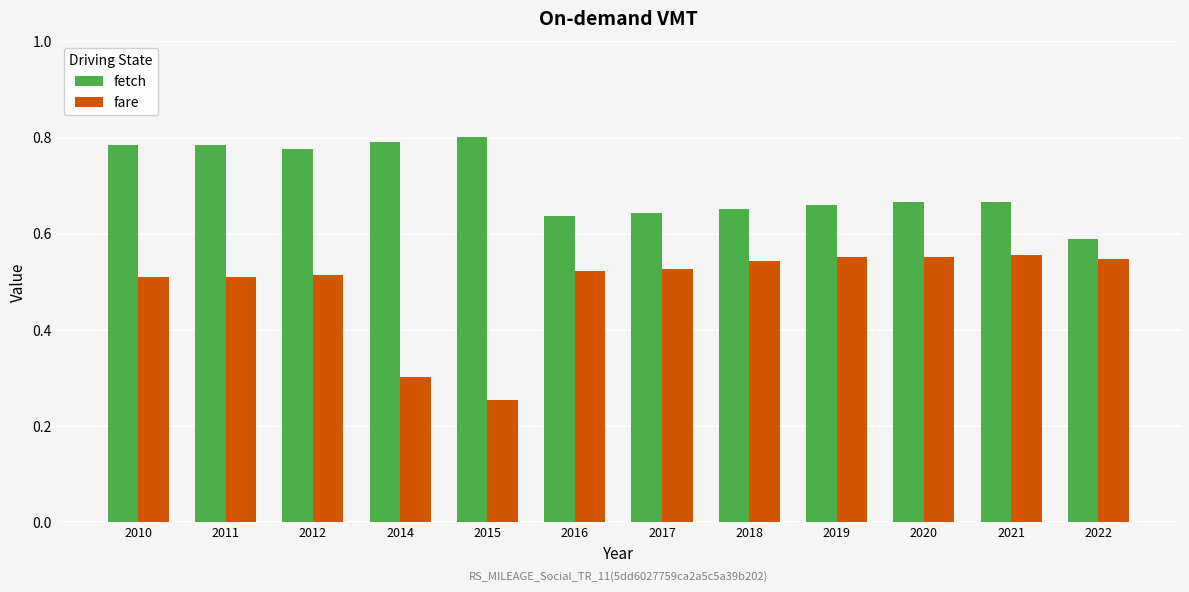

What is the sum of all fetch values?

8.5